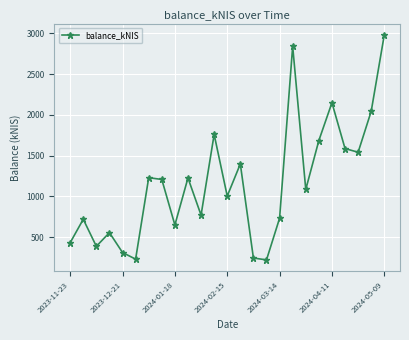

What is the average value?

1160.7